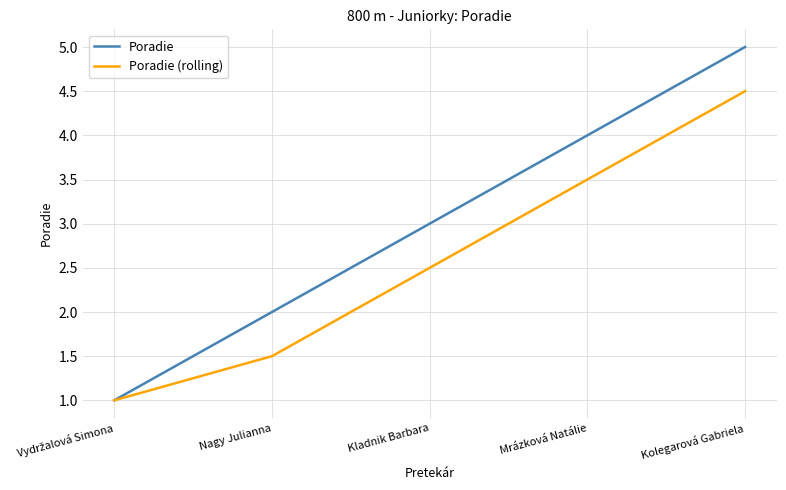

True or false: Poradie has a value of 3.0 at Kladnik Barbara.

True